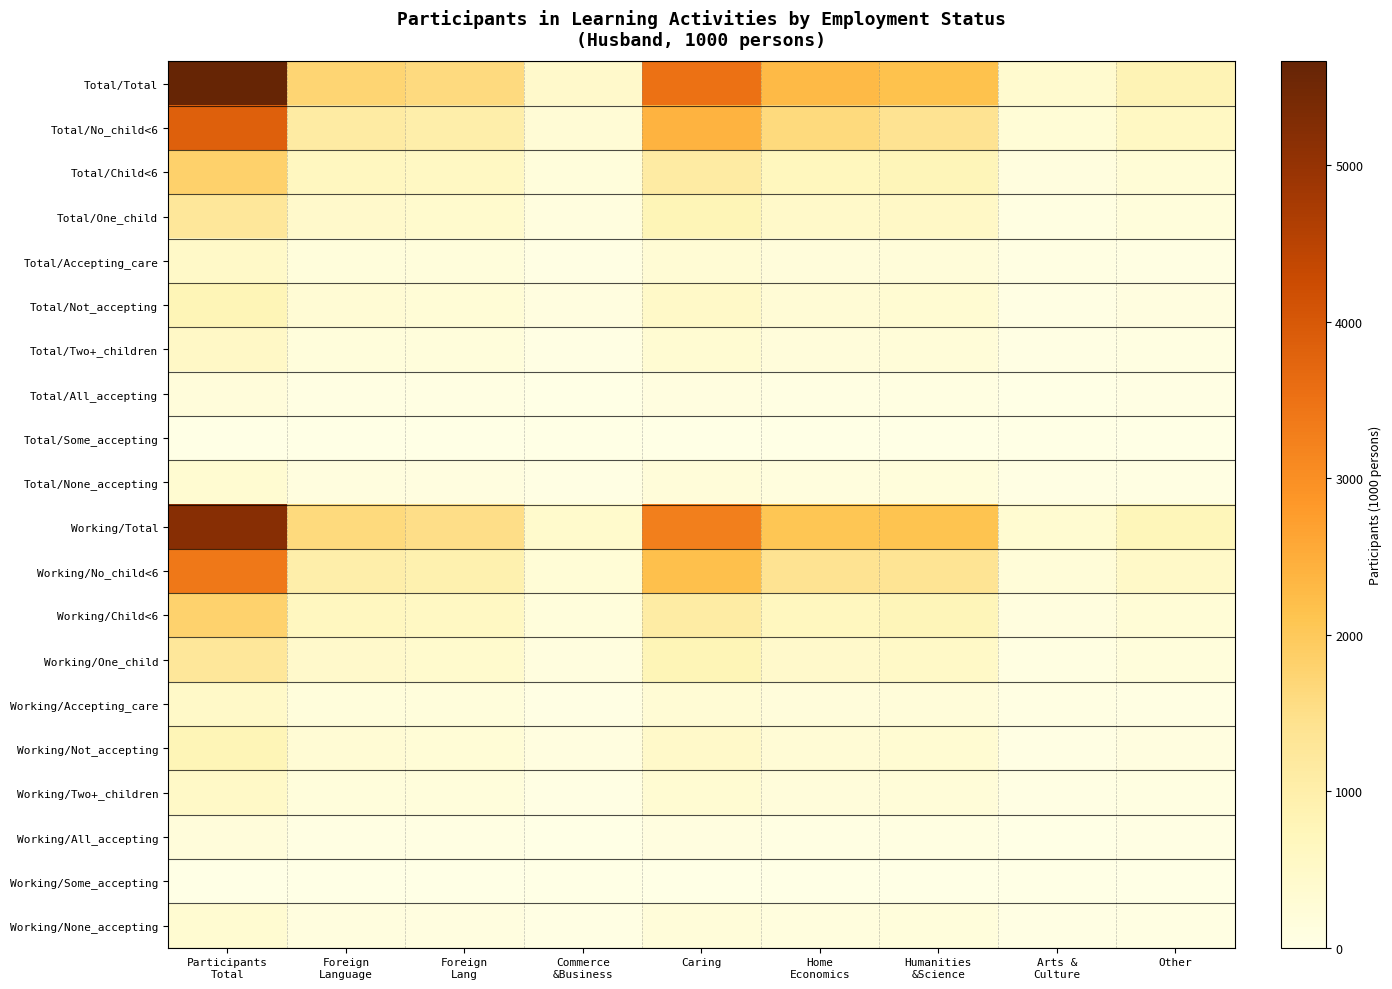

What is the spread (max minus min) of values at Home
Economics?

2286